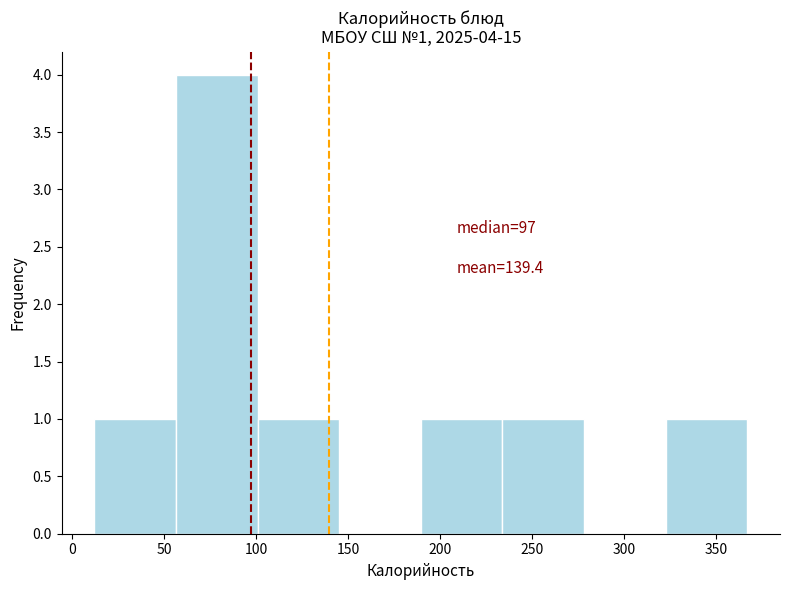

Over which range of the x-axis is the bar tallest?

55 to 100